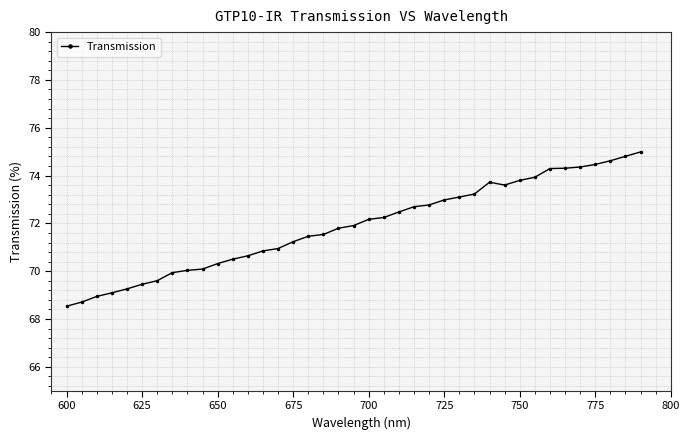

What is the sum of all values?

2803.4